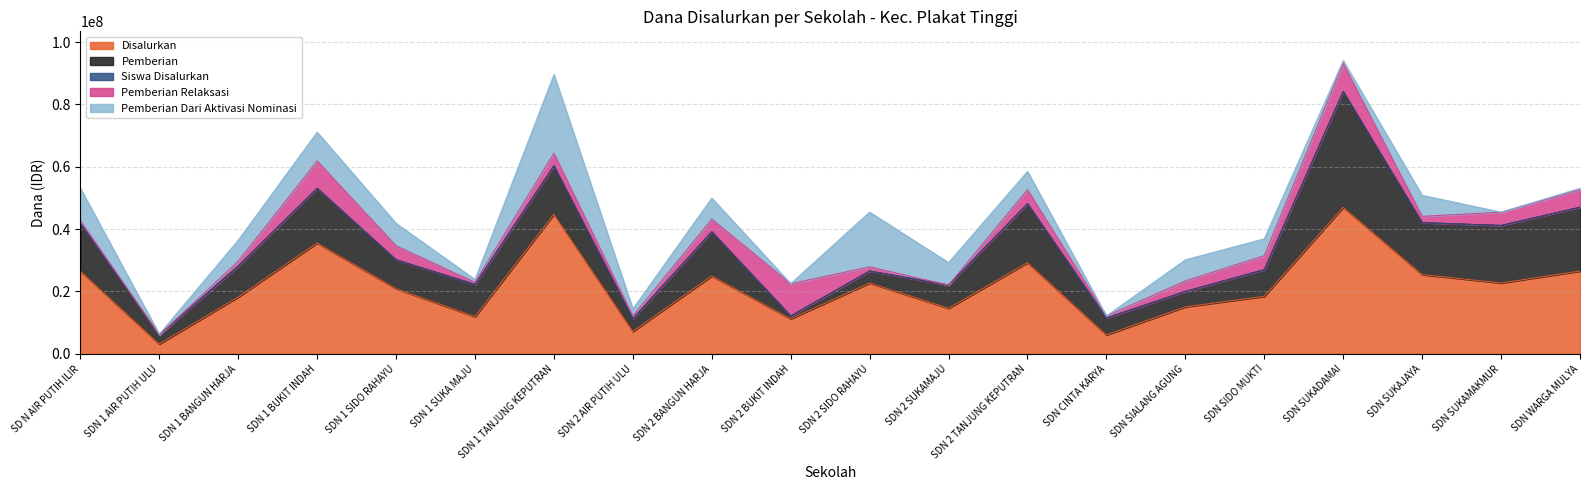

Rank the series at SD N AIR PUTIH ILIR from highest to lowest value.

Disalurkan, Pemberian, Pemberian Dari Aktivasi Nominasi, Pemberian Relaksasi, Siswa Disalurkan